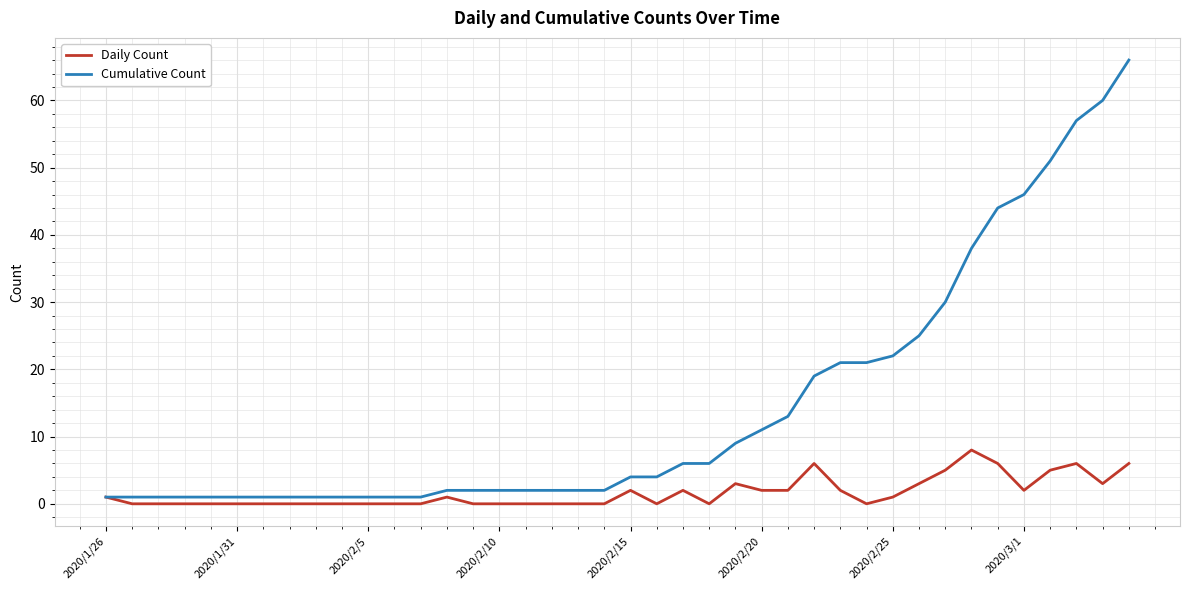

At how many categories does at least one series exceed 61?

1